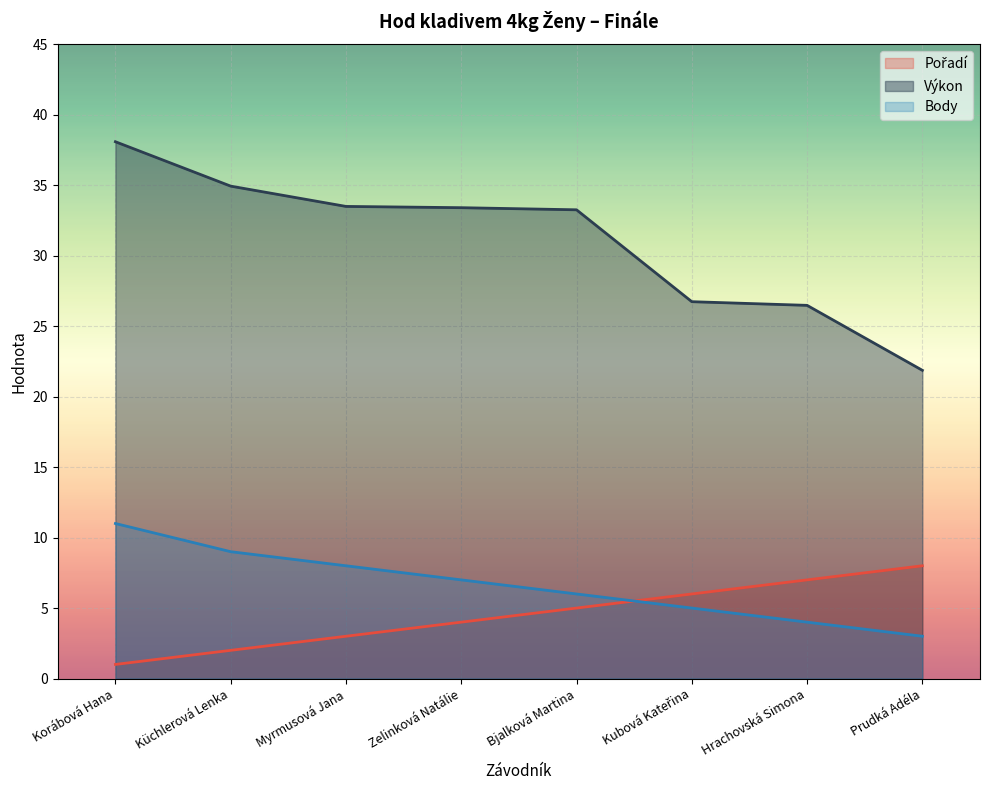

How many data points in Výkon are less than 33?

3